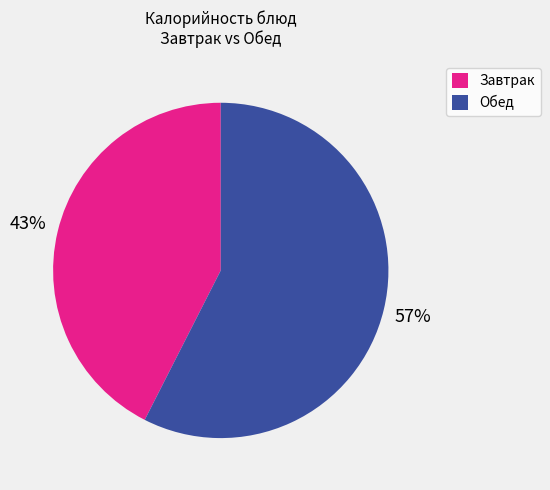

Rank the categories by value from highest to lowest.

Обед, Завтрак